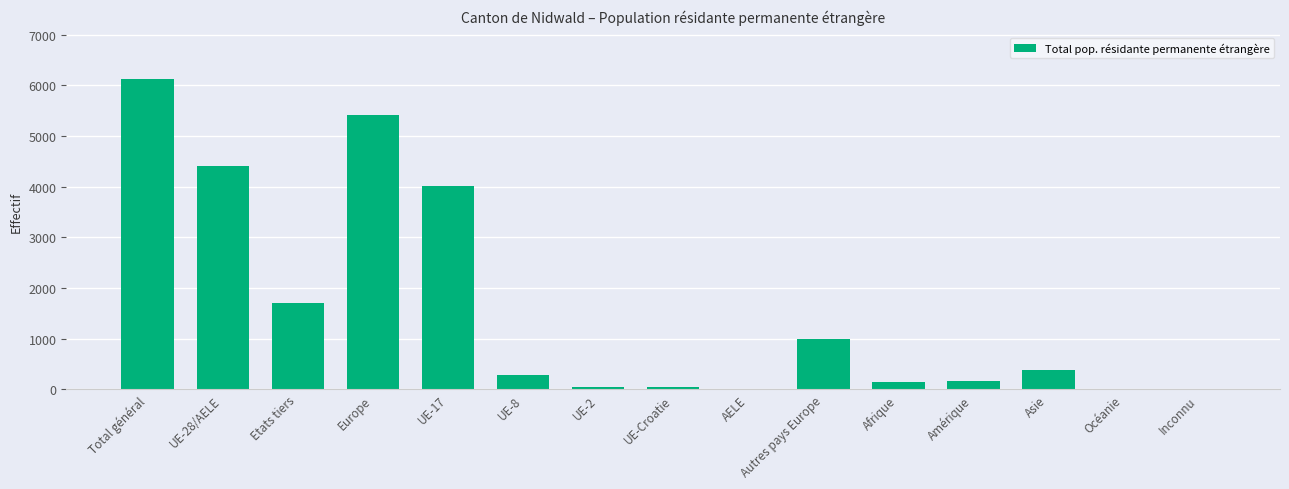

Where is the data nearest to the value 3067?

UE-17